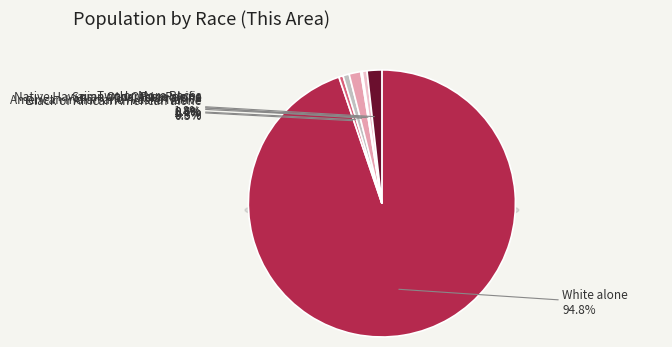

What percentage do White alone and Asian alone together represent?

96.2%